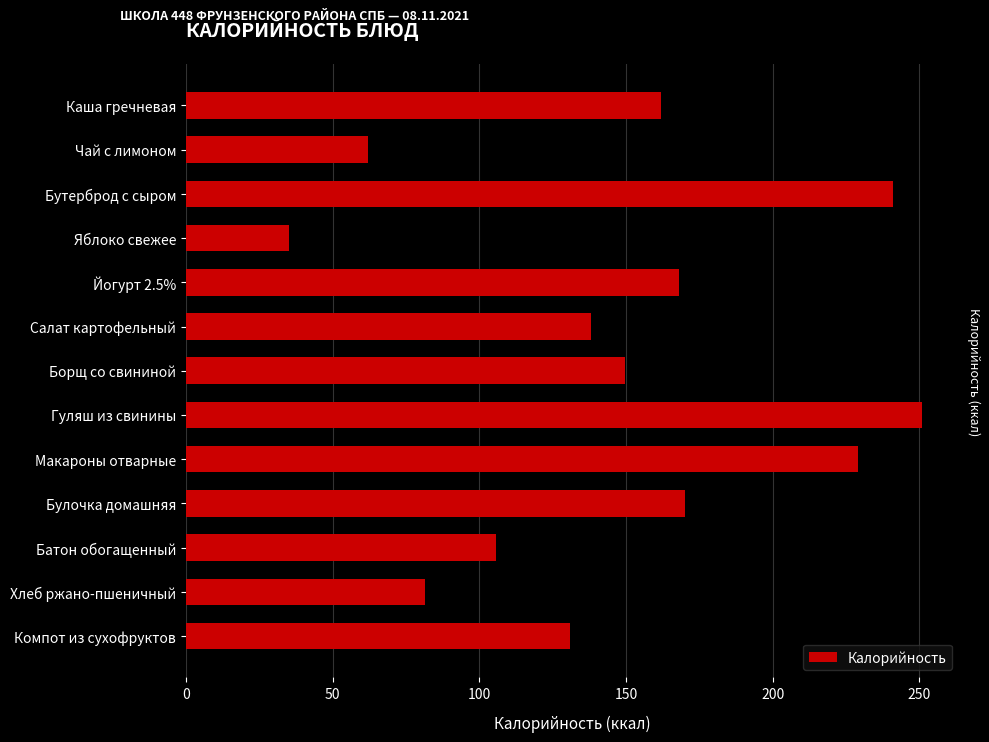

What is the value of the 3rd bar from the left?

241.0